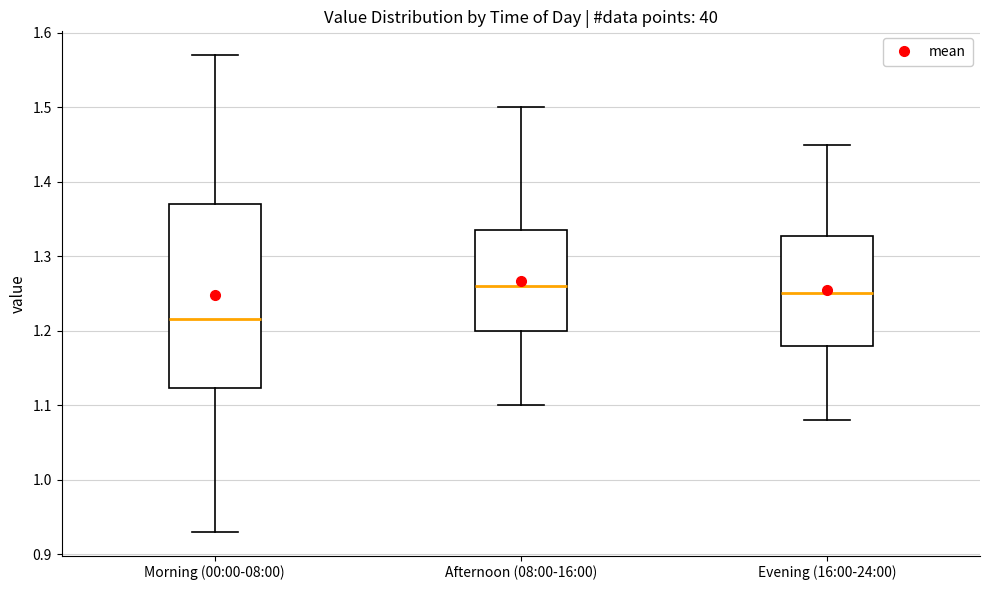

Comparing the boxes themselves (not the whiskers), which one is the tallest?

Morning (00:00-08:00)